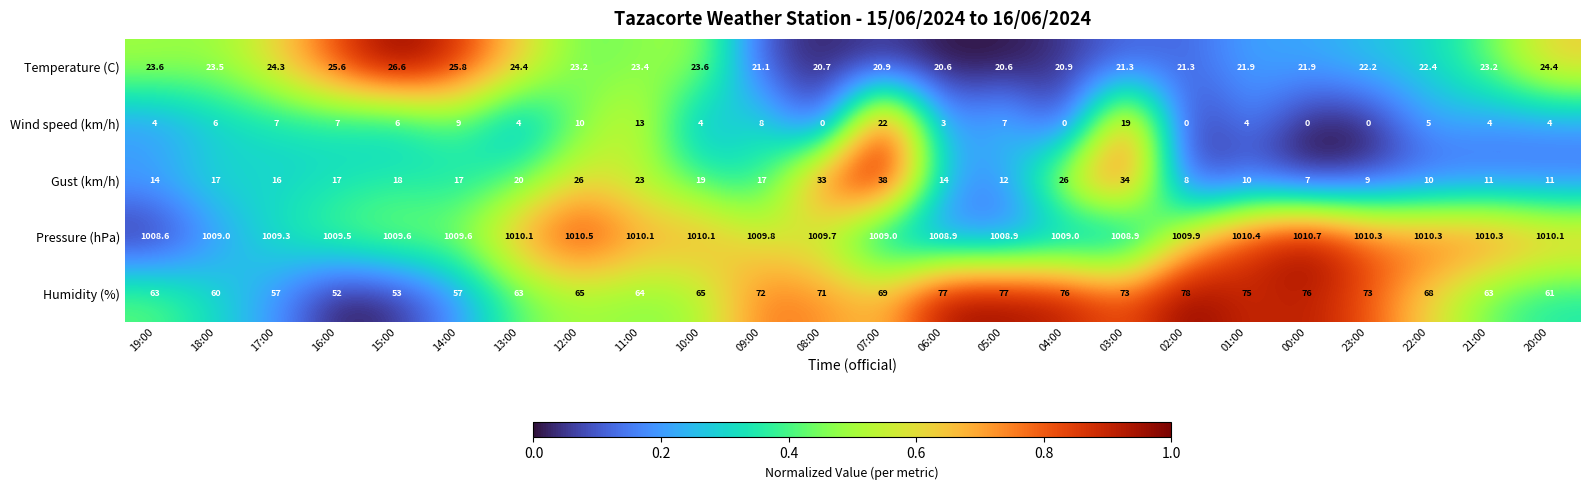

What is the average value of the Humidity (%) series?

67.0